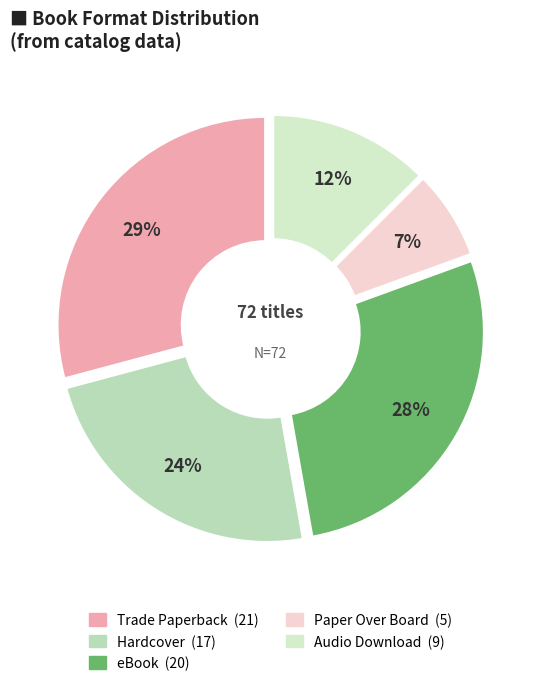

How many slices are in this pie chart?

5